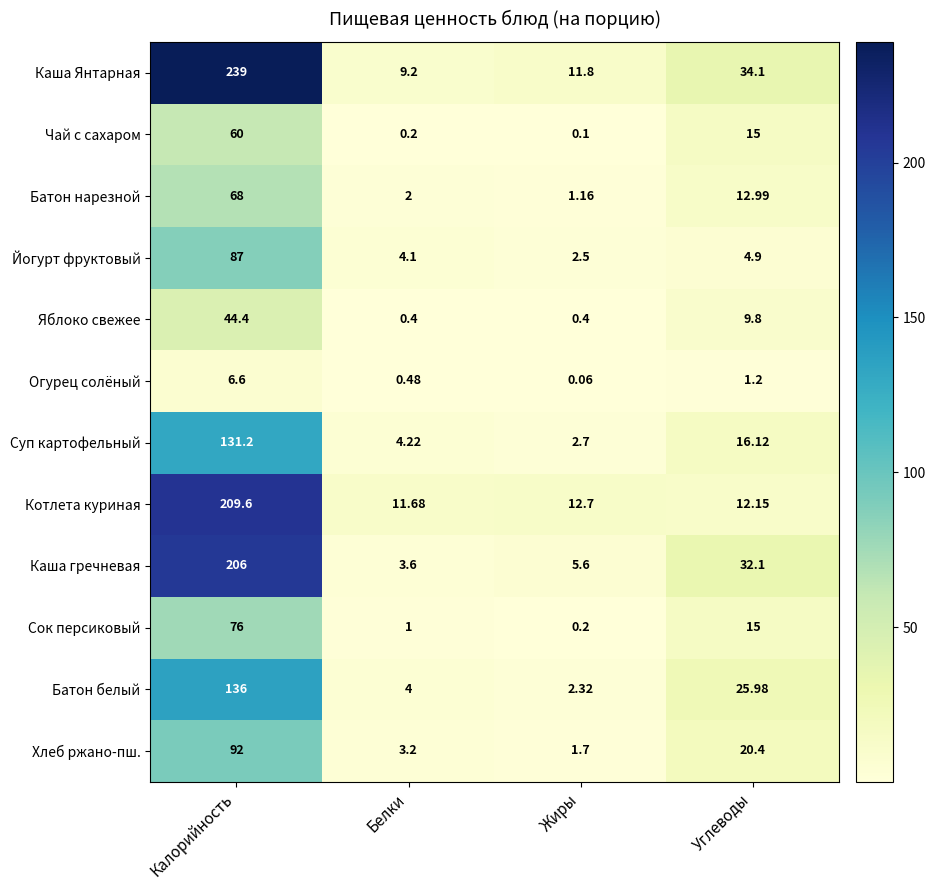

Rank the series by their maximum value, from lowest to highest.

Огурец солёный, Яблоко свежее, Чай с сахаром, Батон нарезной, Сок персиковый, Йогурт фруктовый, Хлеб ржано-пш., Суп картофельный, Батон белый, Каша гречневая, Котлета куриная, Каша Янтарная